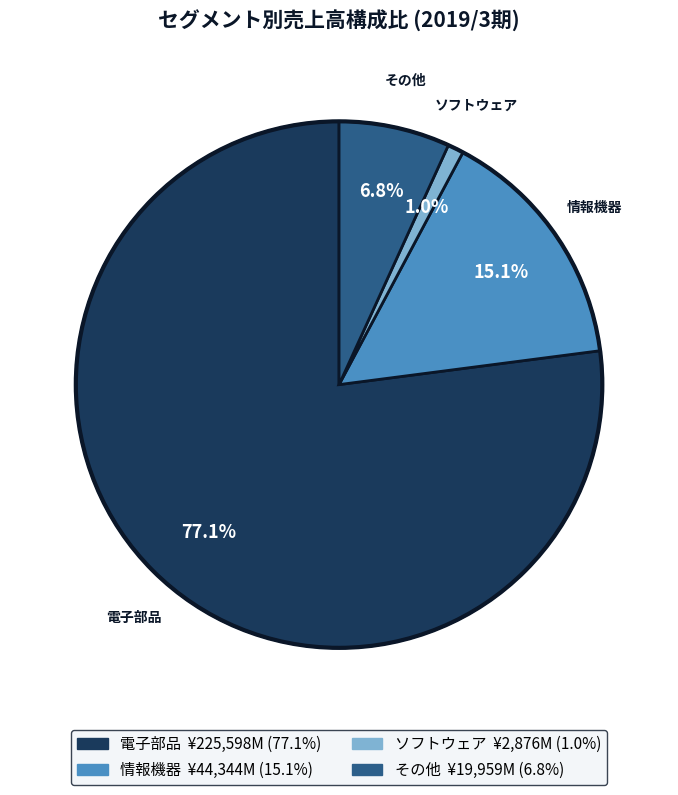

Between 電子部品 and その他, which is larger?

電子部品